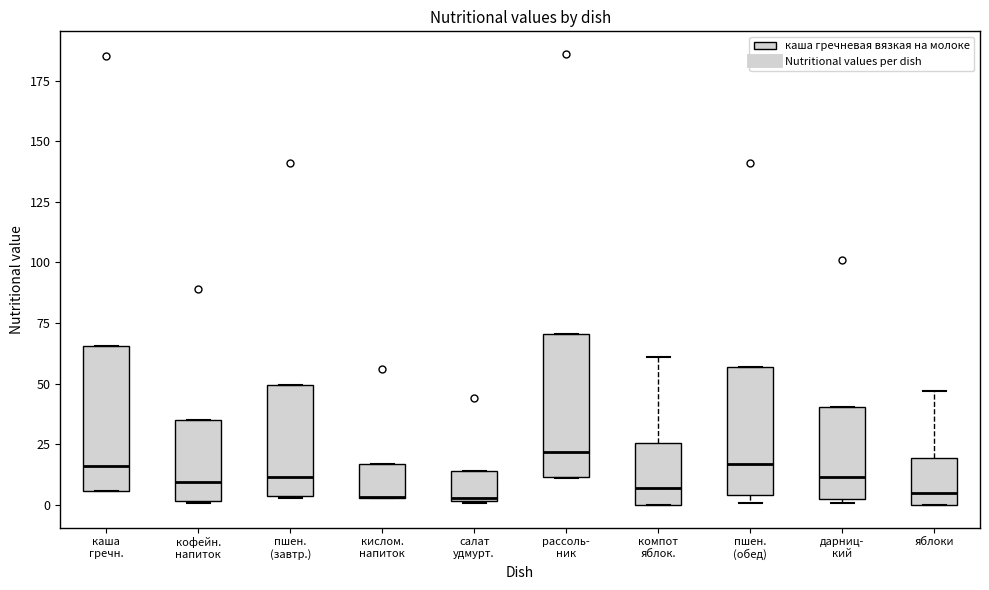

Reading left to right, read every box against the y-axis: the position of its median line, the range the box covers, and the ends of its whiskers. The values are not printed on the chart, so give them approximately, as read against the axis.

каша гречн.: median 15, box 5 to 65, whiskers 5 to 65
кофейн. напиток: median 10, box 0 to 35, whiskers 0 to 35
пшен. (завтр.): median 10, box 5 to 50, whiskers 5 to 50
кислом. напиток: median 5 (drawn on the box's lower edge), box 5 to 15, whiskers 5 to 15
салат удмурт.: median 5, box 0 to 15, whiskers 0 to 15
рассоль- ник: median 20, box 10 to 70, whiskers 10 to 70
компот яблок.: median 5, box 0 to 25, whiskers 0 to 60
пшен. (обед): median 15, box 5 to 55, whiskers 0 to 55
дарниц- кий: median 10, box 5 to 40, whiskers 0 to 40
яблоки: median 5, box 0 to 20, whiskers 0 to 45